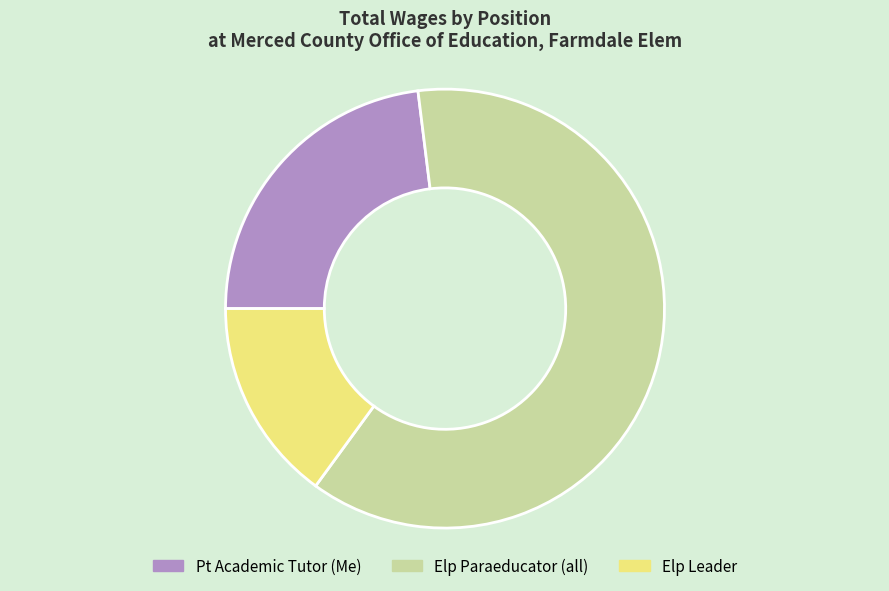

Between Elp Leader and Pt Academic Tutor (Me), which is larger?

Pt Academic Tutor (Me)